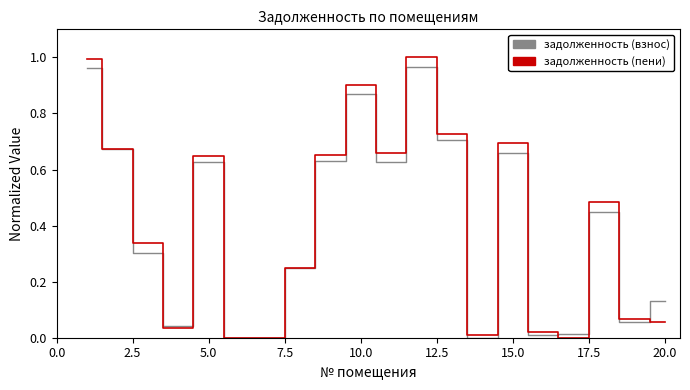

List the series in order of their overall mean, highest first.

задолженность (пени), задолженность (взнос)